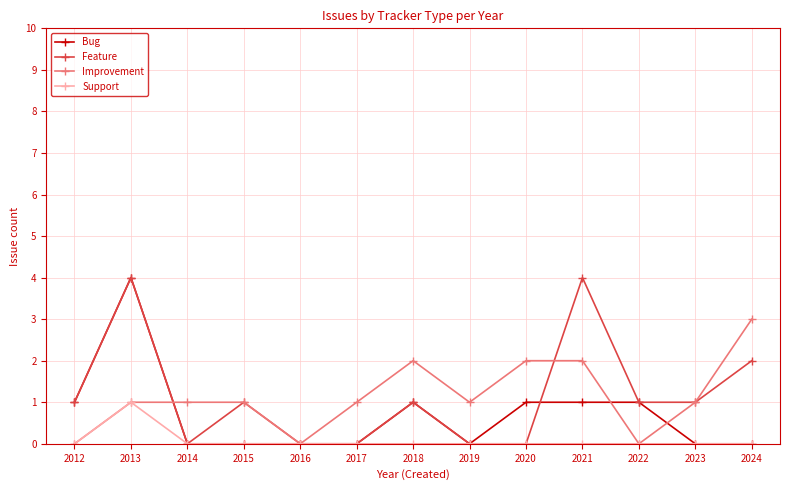

At which category is the sum across all series the highest?

2013